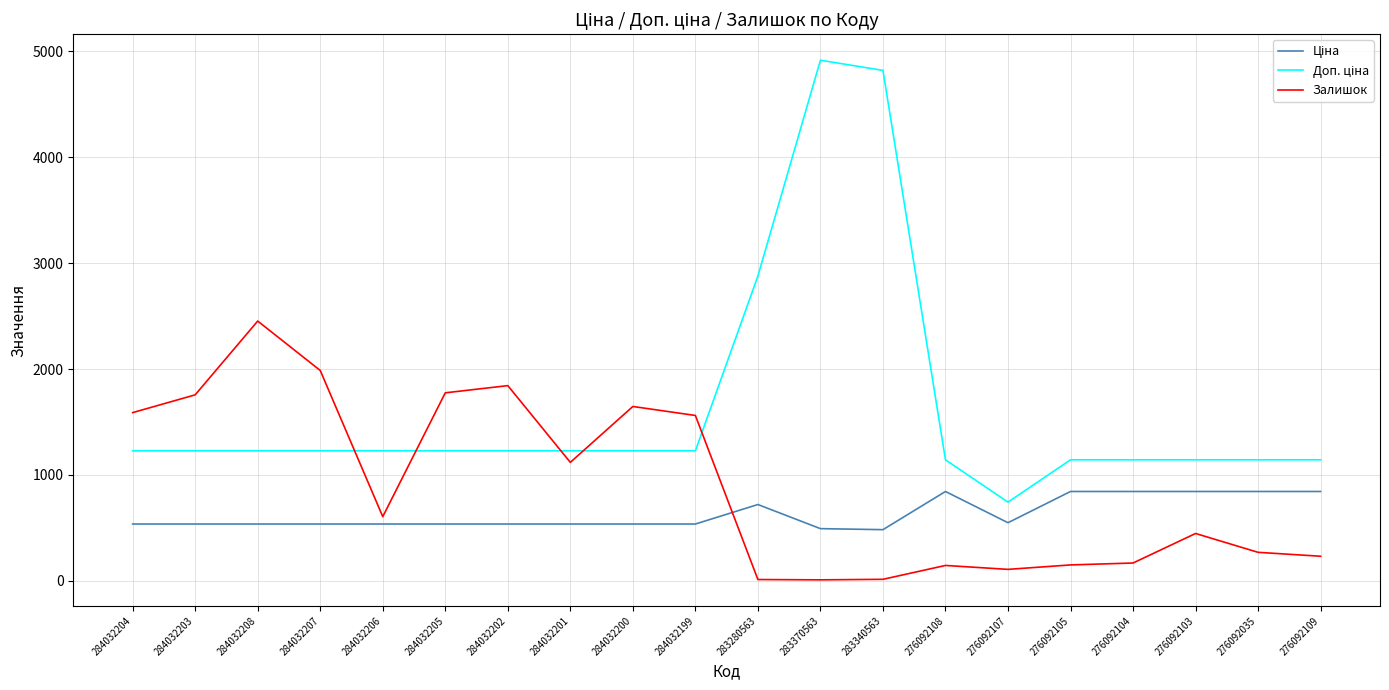

What is the maximum value for Залишок?

2453.0